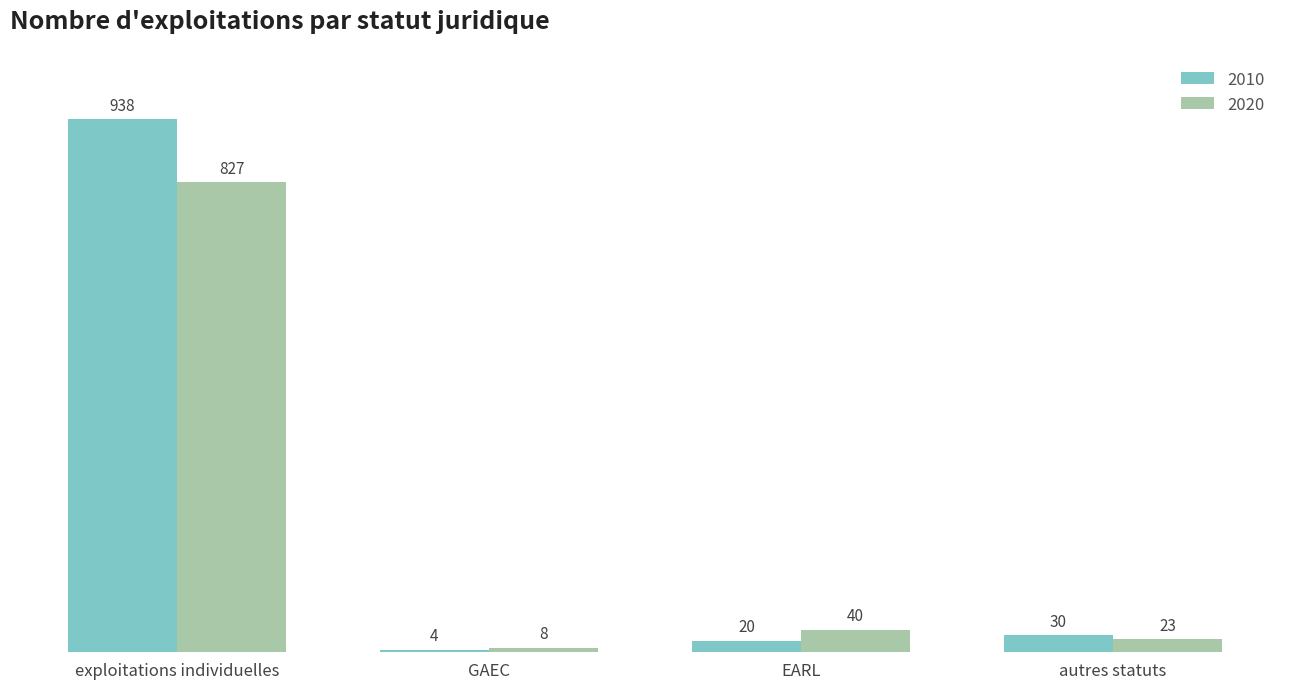

At which category does the chart reach its minimum across all series?

GAEC